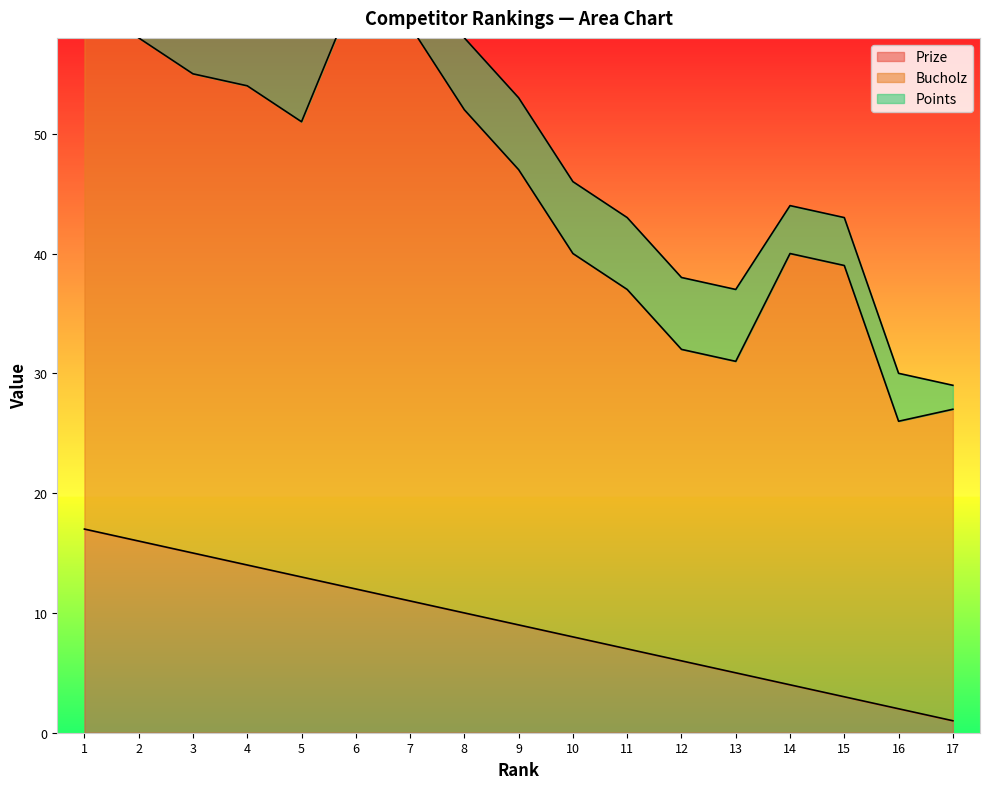

What is the highest value of the Bucholz series?

50